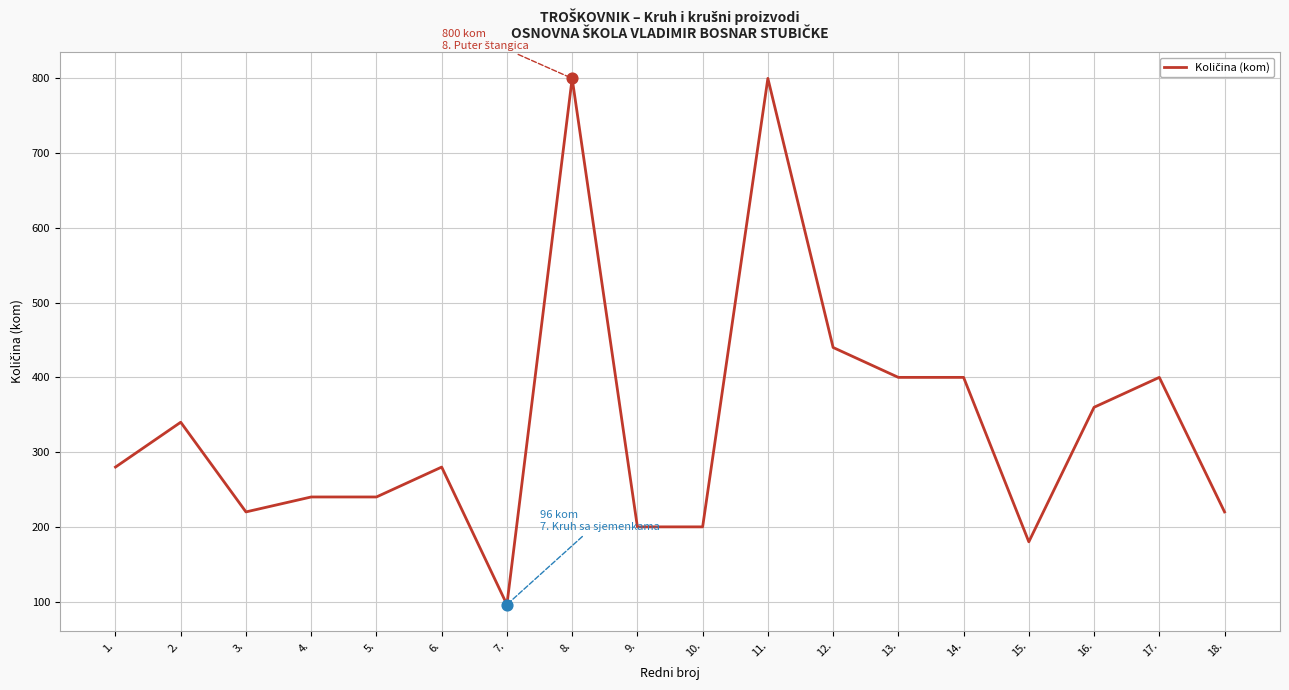

What is the ratio of the value at 11. to the value at 18.?

3.6